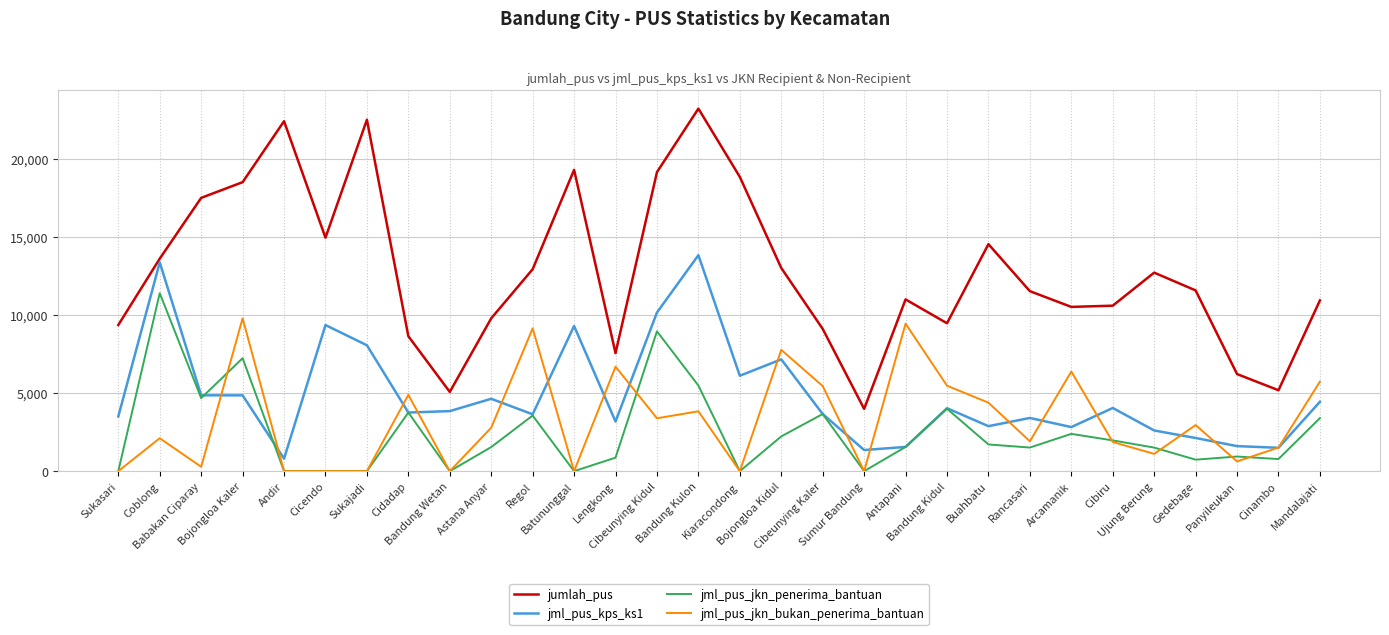

Which series has the largest total across all categories?

jumlah_pus